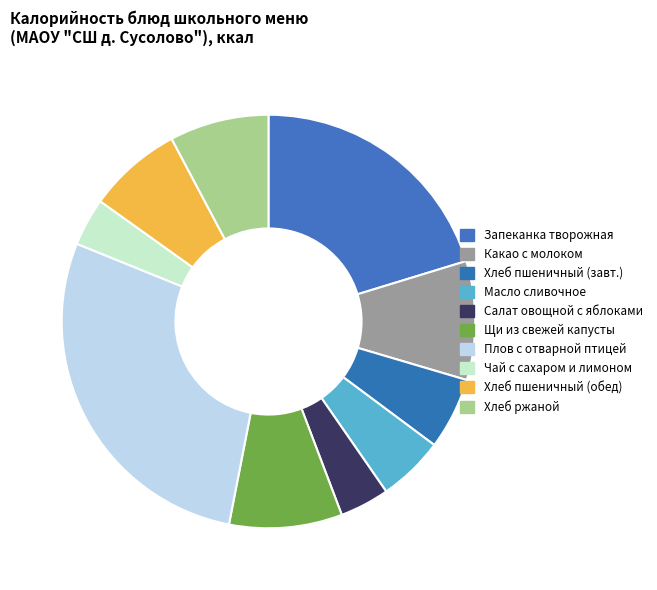

Count the number of slices in the pie.

10